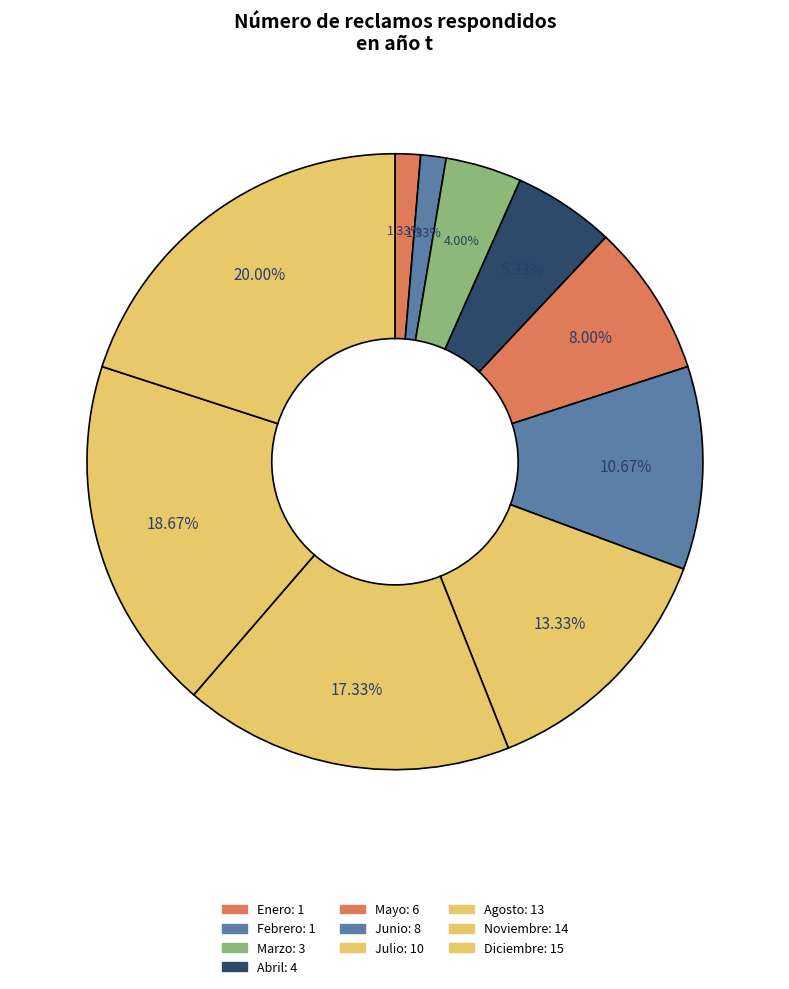

Count the number of slices in the pie.

10